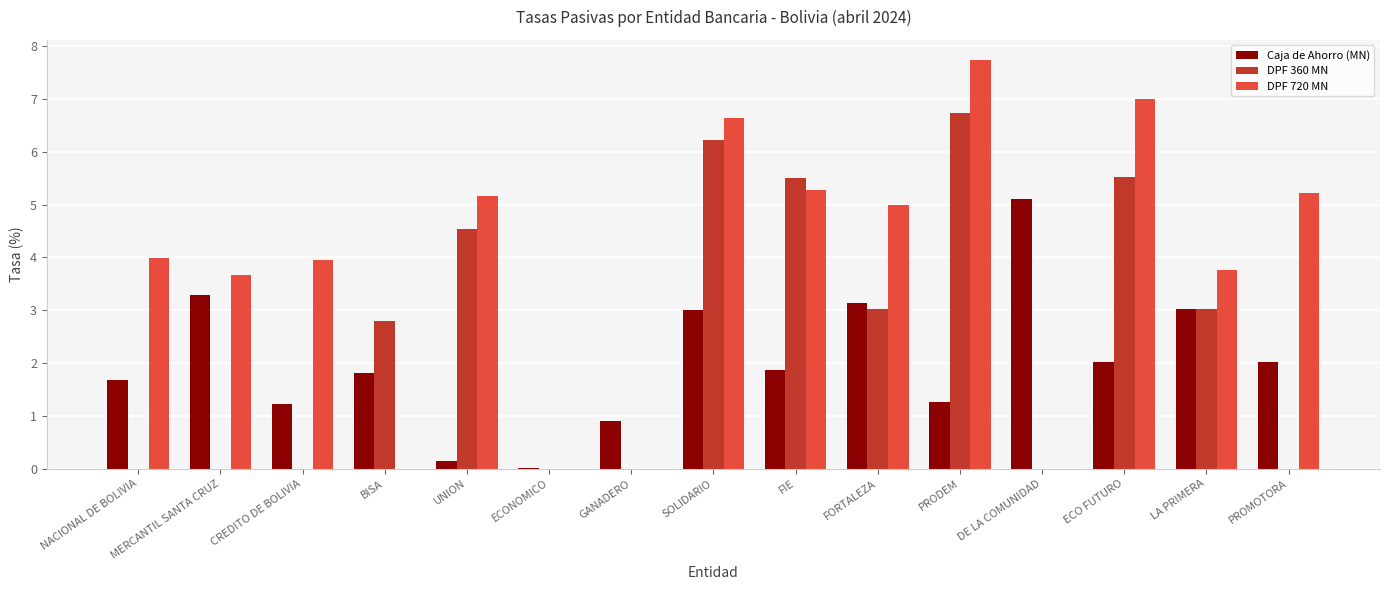

What is the highest value of the DPF 720 MN series?

7.7